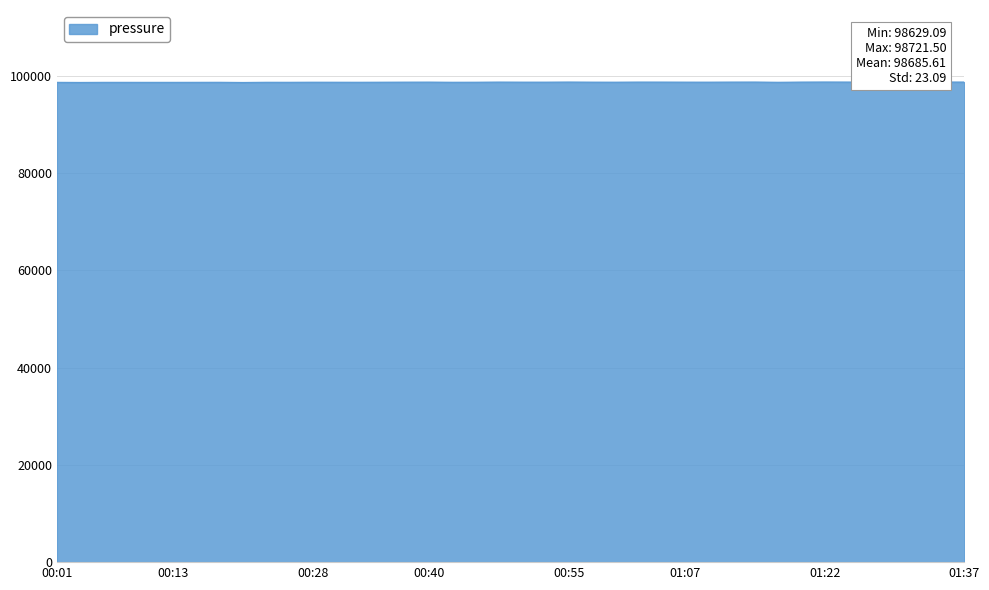

What is the minimum value shown in the chart?

98629.1